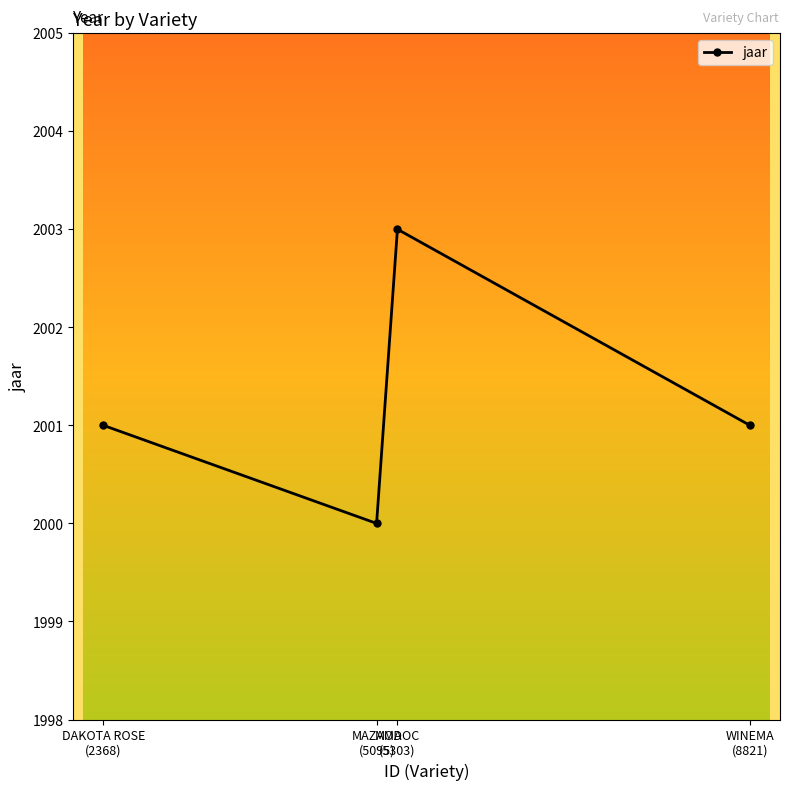

How many interior local peaks (higher than both neighbors) does the data have?

1